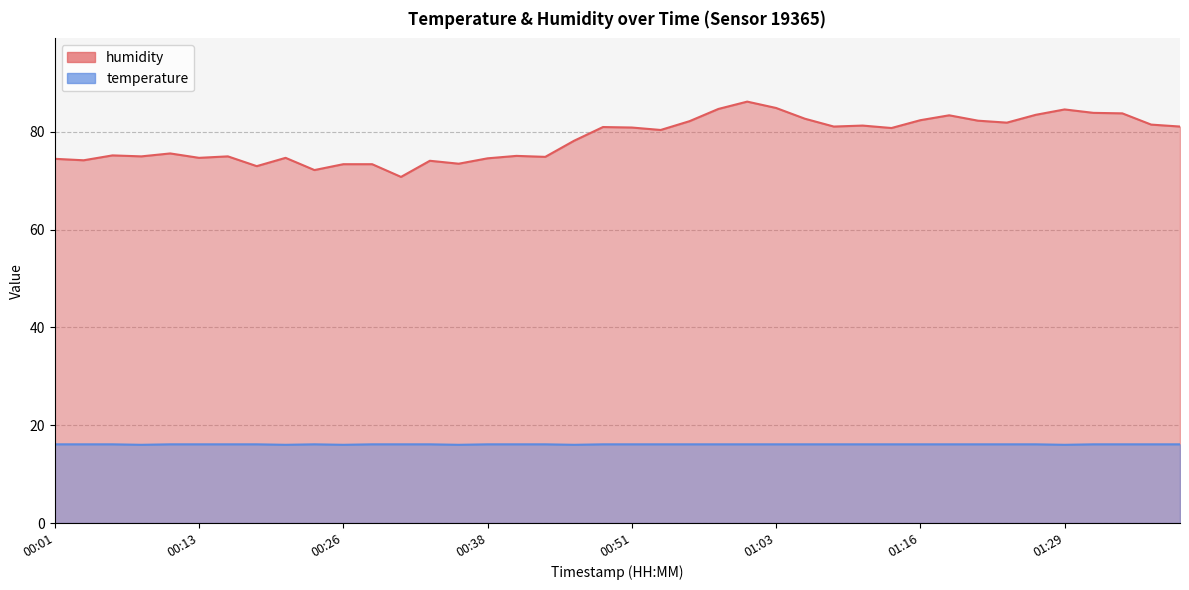

Reading left to right, list all the values displayed in this chart.

humidity: 00:01=74.5	00:03=74.2	00:06=75.2	00:08=75.0	00:11=75.6	00:13=74.7	00:16=75.0	00:18=73.0	00:21=74.7	00:23=72.2	00:26=73.4	00:28=73.4	00:31=70.8	00:33=74.1	00:36=73.5	00:38=74.6	00:41=75.1	00:43=74.9	00:46=78.2	00:48=81.0	00:51=80.9	00:53=80.4	00:56=82.2	00:58=84.7	01:01=86.2	01:03=84.9	01:06=82.7	01:08=81.1	01:11=81.3	01:14=80.8	01:16=82.4	01:19=83.4	01:21=82.3	01:24=81.9	01:27=83.5	01:29=84.6	01:32=83.9	01:34=83.8	01:37=81.5	01:39=81.1
temperature: 00:01=16.1	00:03=16.1	00:06=16.1	00:08=16.0	00:11=16.1	00:13=16.1	00:16=16.1	00:18=16.1	00:21=16.0	00:23=16.1	00:26=16.0	00:28=16.1	00:31=16.1	00:33=16.1	00:36=16.0	00:38=16.1	00:41=16.1	00:43=16.1	00:46=16.0	00:48=16.1	00:51=16.1	00:53=16.1	00:56=16.1	00:58=16.1	01:01=16.1	01:03=16.1	01:06=16.1	01:08=16.1	01:11=16.1	01:14=16.1	01:16=16.1	01:19=16.1	01:21=16.1	01:24=16.1	01:27=16.1	01:29=16.0	01:32=16.1	01:34=16.1	01:37=16.1	01:39=16.1